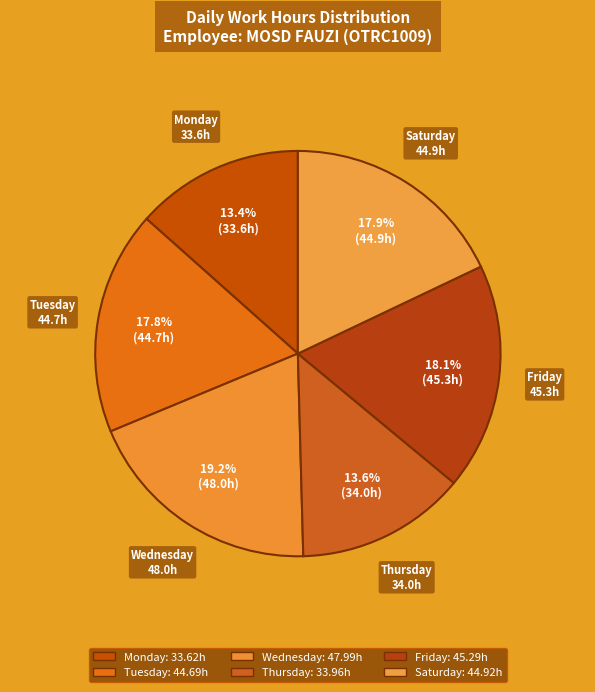

How many slices are in this pie chart?

6